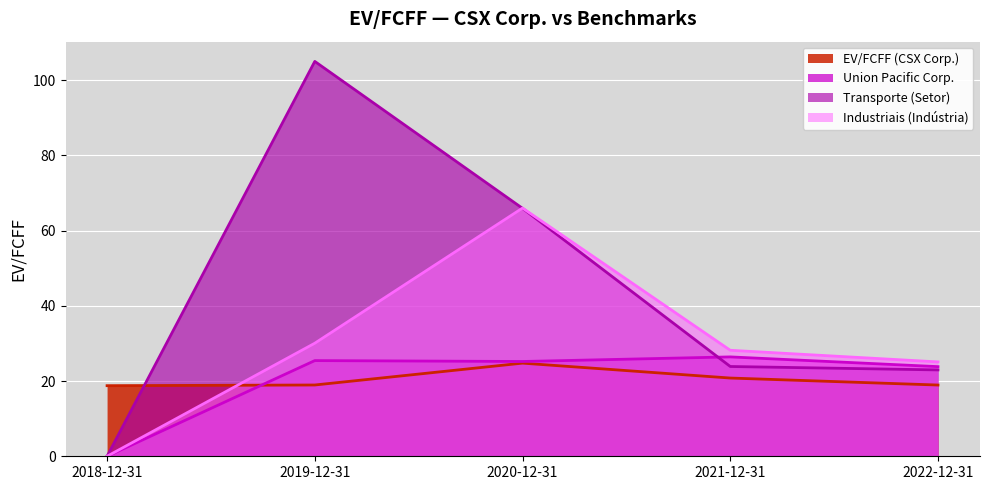

What is the label of the 4th point from the left?

2021-12-31